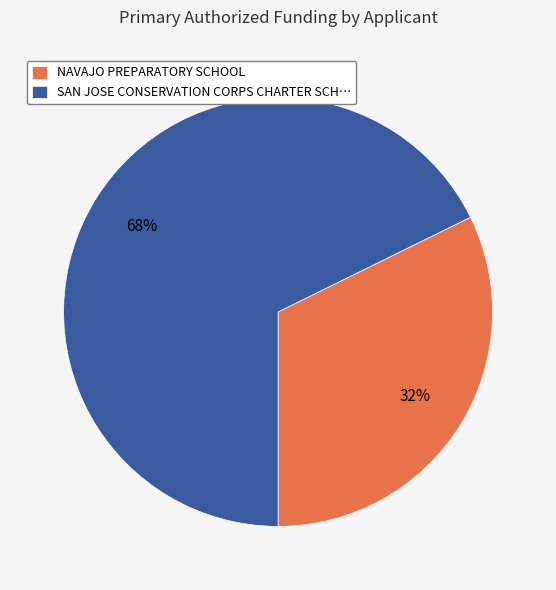

To the nearest percent, what is the combined percentage of NAVAJO PREPARATORY SCHOOL and SAN JOSE CONSERVATION CORPS CHARTER SCH…?

100%